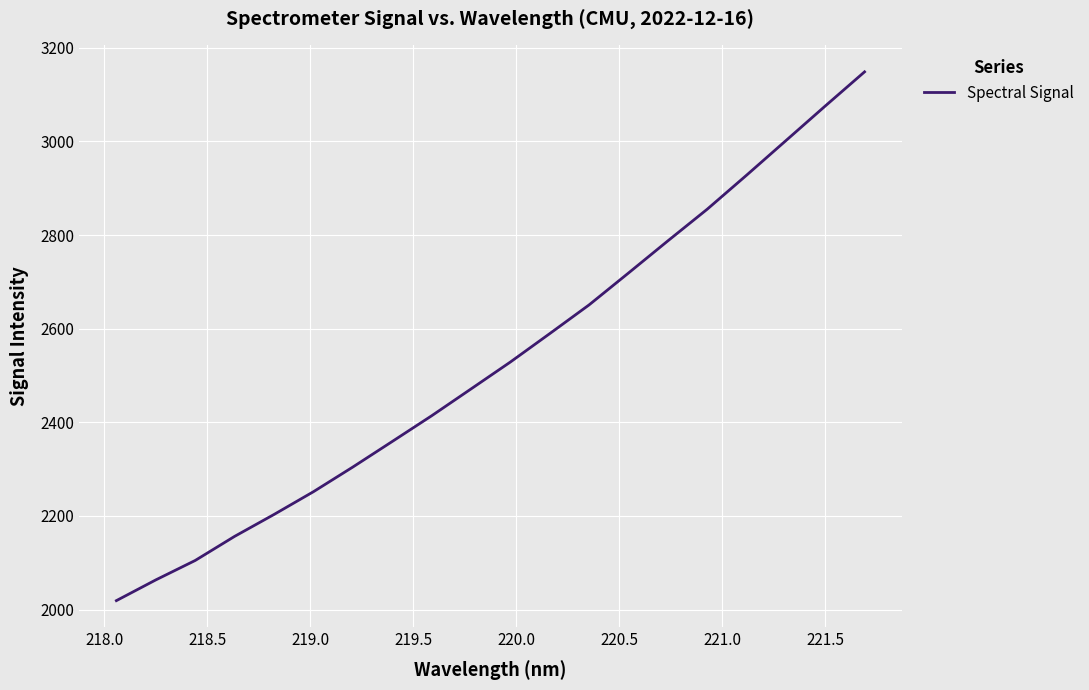

Reading right to left, list all the values displayed in this chart.

3148.6	3075.6	3001.6	2927.7	2855.1	2787.4	2718.8	2650.7	2589.3	2528.6	2471.1	2413.7	2358.8	2304.3	2251.6	2203.0	2156.2	2104.7	2063.2	2019.0